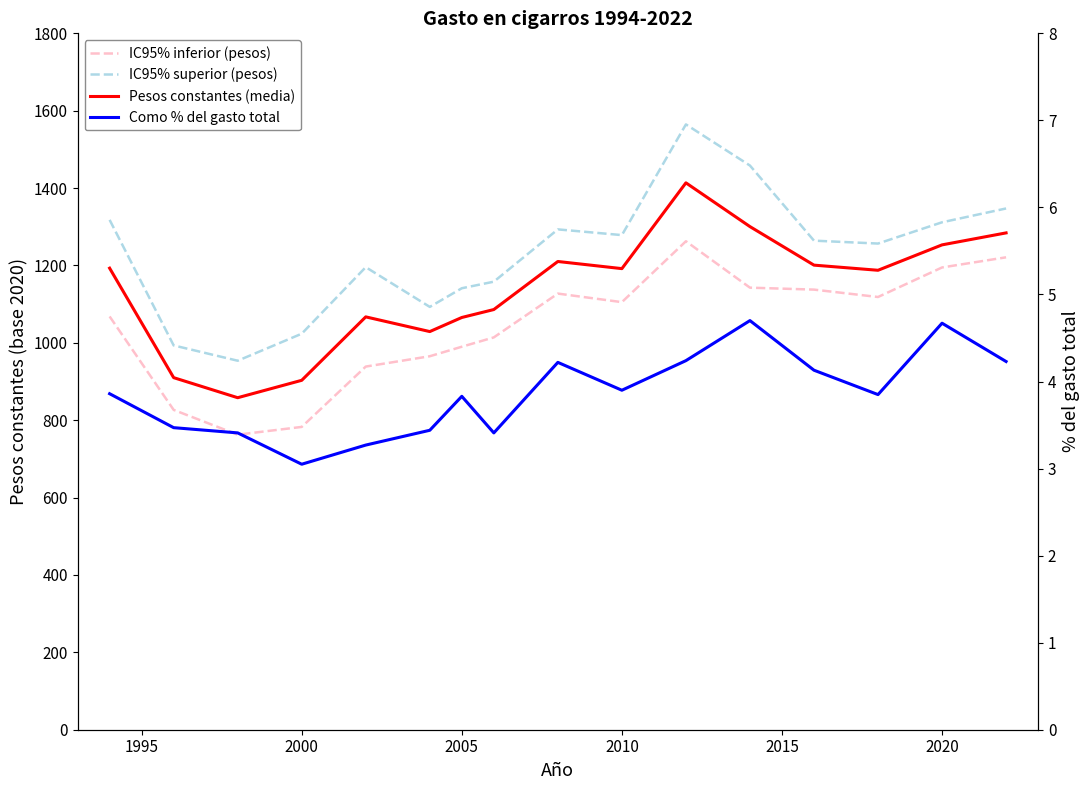

What is the highest value of the Pesos constantes (media) series?

1413.6